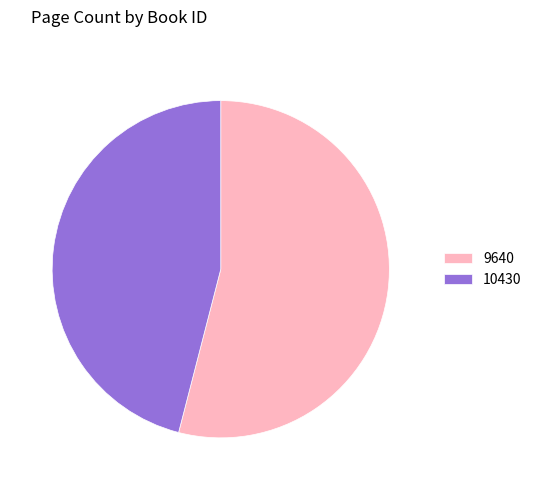

Is it true that 9640 is 54% of the pie?

True